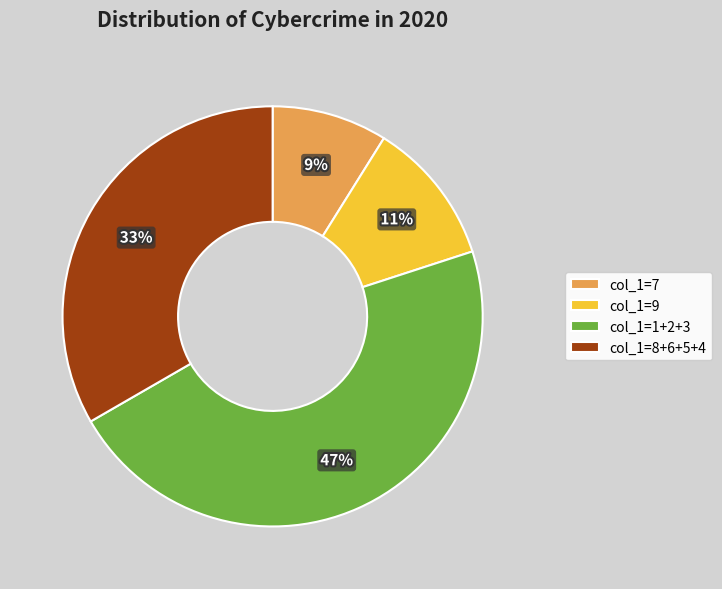

What is the smallest slice in the pie chart?

col_1=7